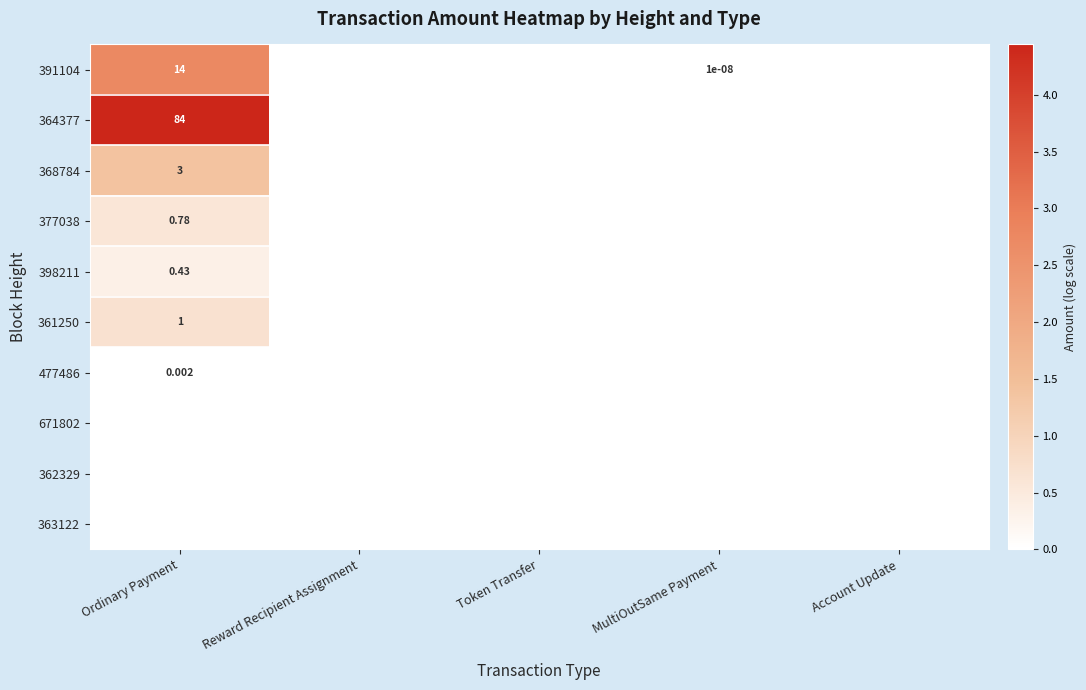

How many data points does each series have?

5